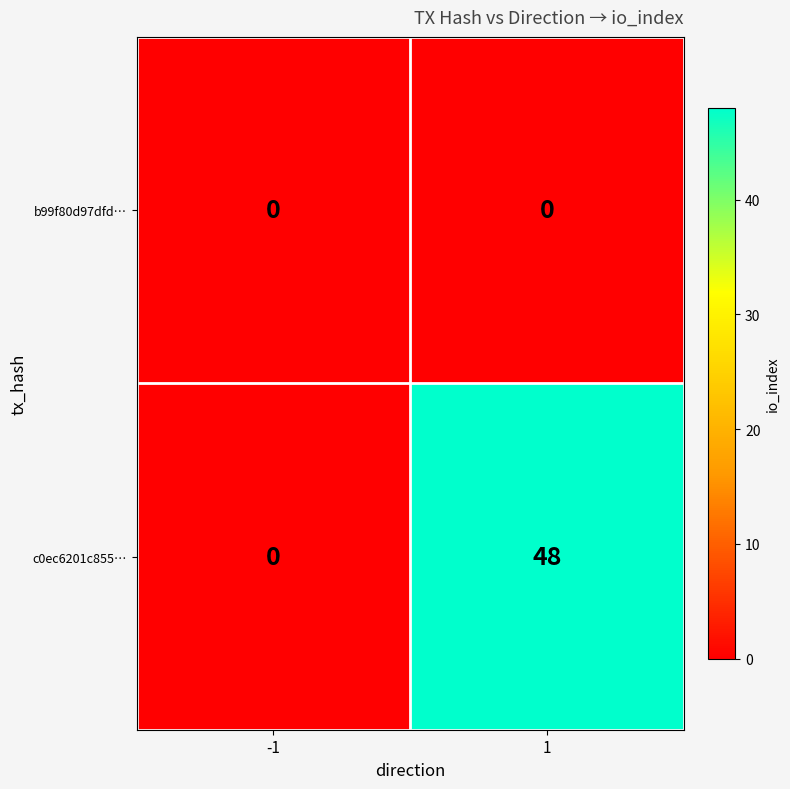

List the series in order of their overall mean, lowest first.

b99f80d97dfd…, c0ec6201c855…